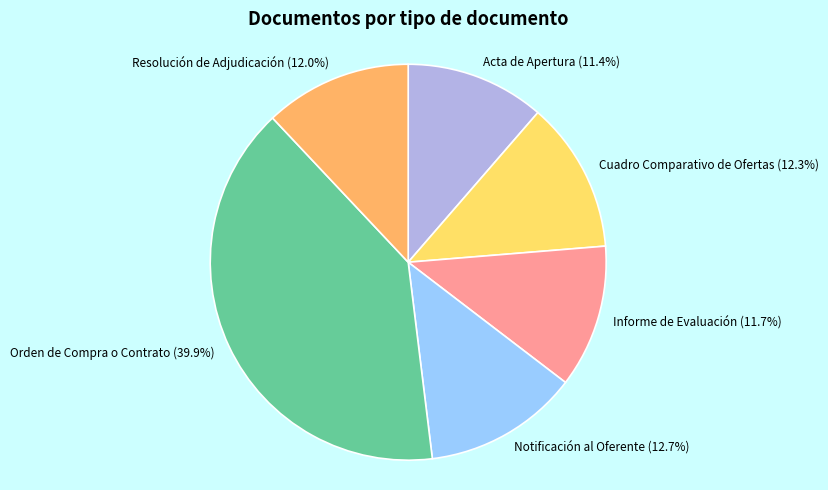

Which category has the biggest portion of the pie?

Orden de Compra o Contrato